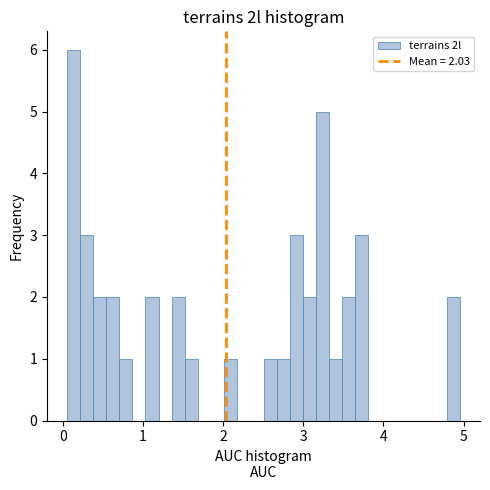

Read against the x-axis, roughly where is the centre of the tallest bar?

0.1